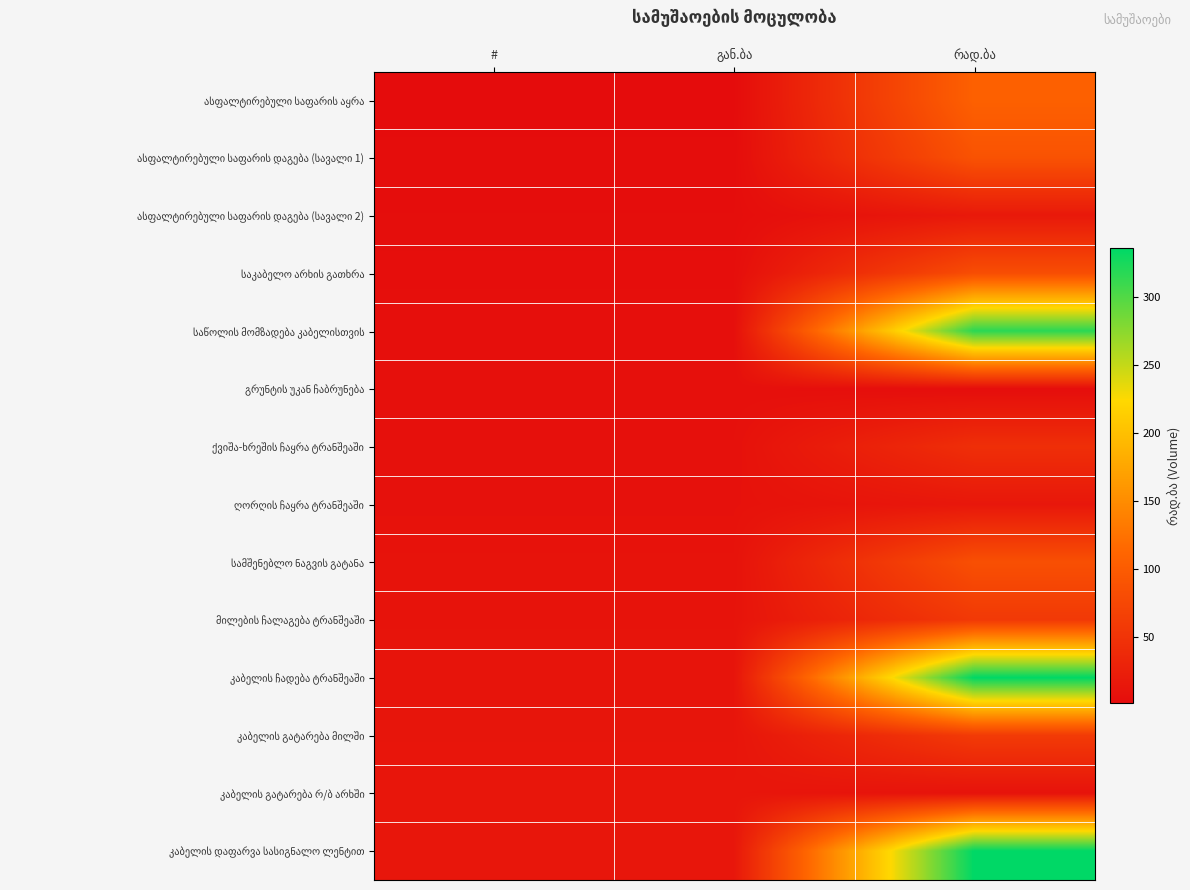

What is the spread (max minus min) of values at #?

13